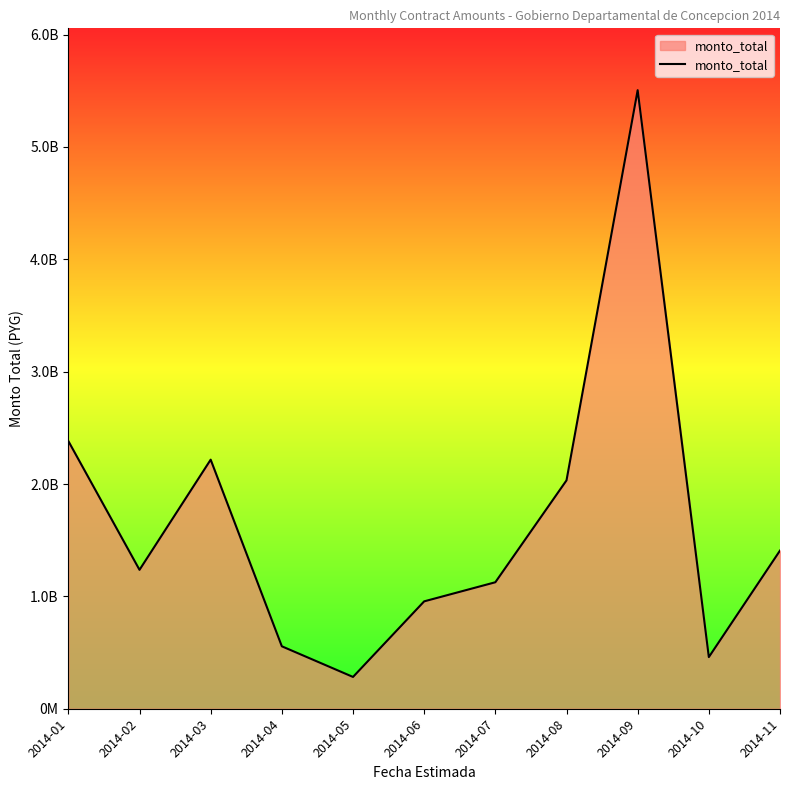

Rank the categories by value from highest to lowest.

2014-09, 2014-01, 2014-03, 2014-08, 2014-11, 2014-02, 2014-07, 2014-06, 2014-04, 2014-10, 2014-05